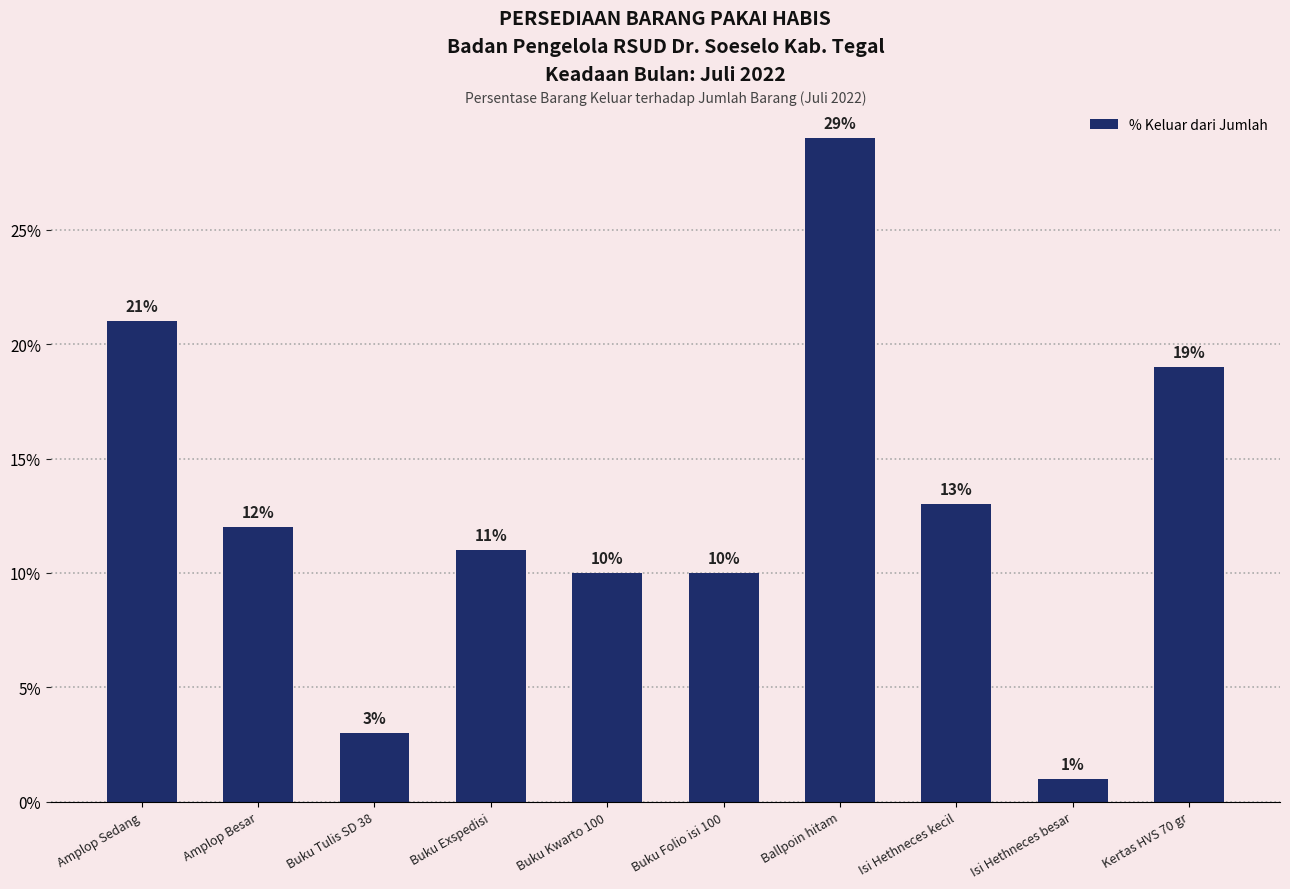

What is the sum of the values at Buku Exspedisi and Buku Tulis SD 38?

14